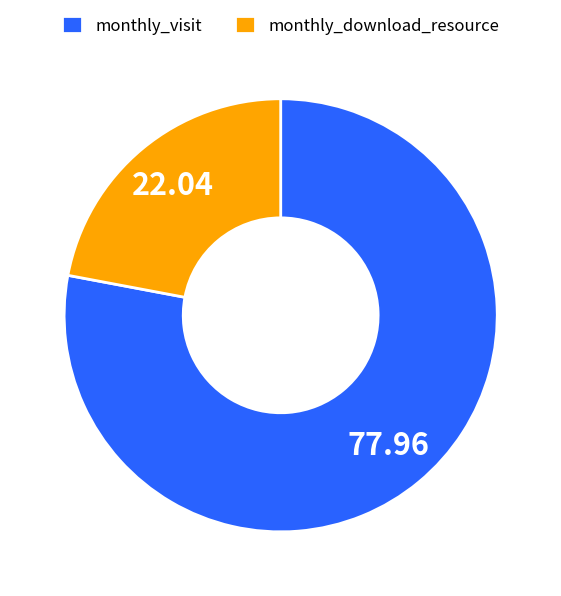

Is there a majority slice in this chart?

Yes